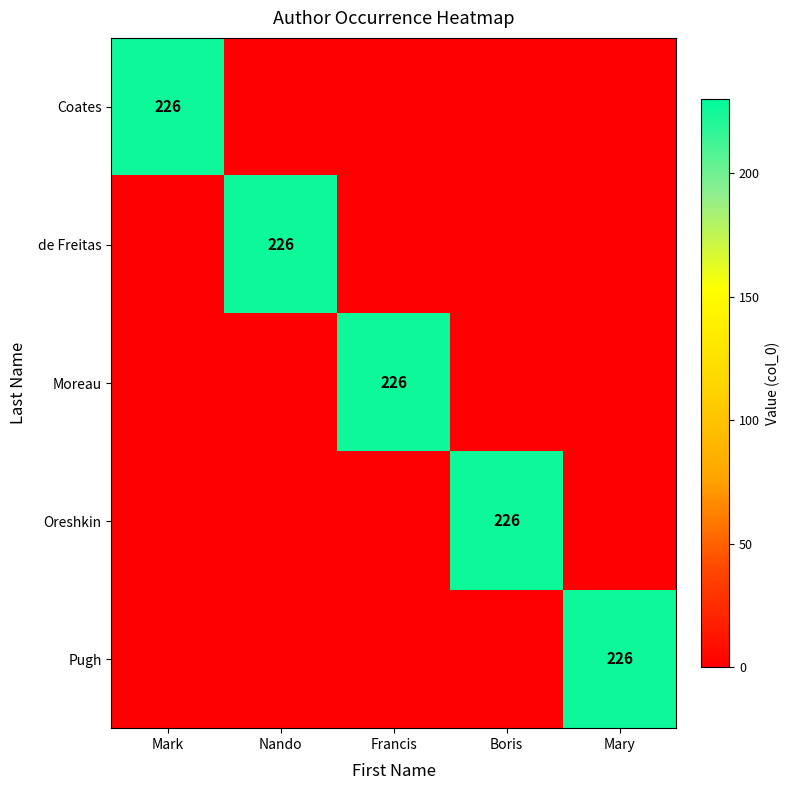

The Moreau series shows 226 at Francis. True or false?

True